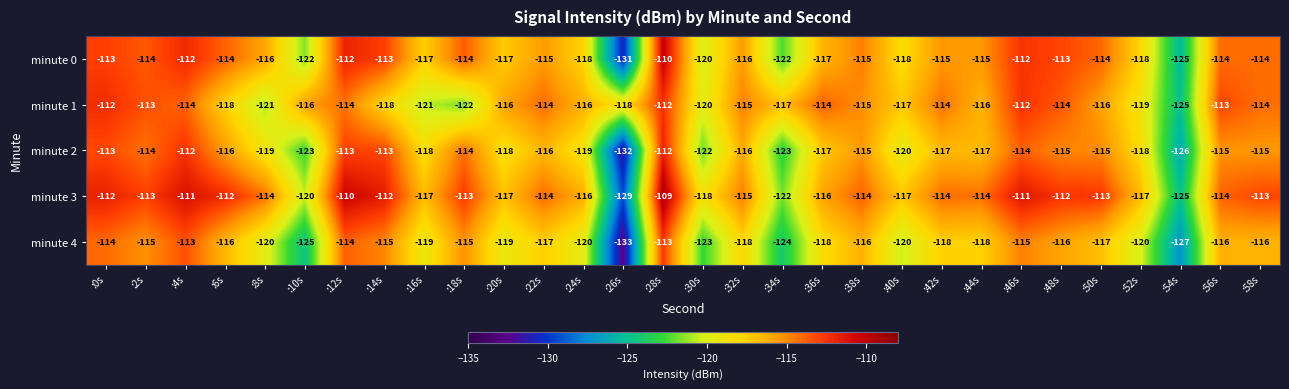

What is the difference between the maximum and minimum values in the minute 2 series?

20